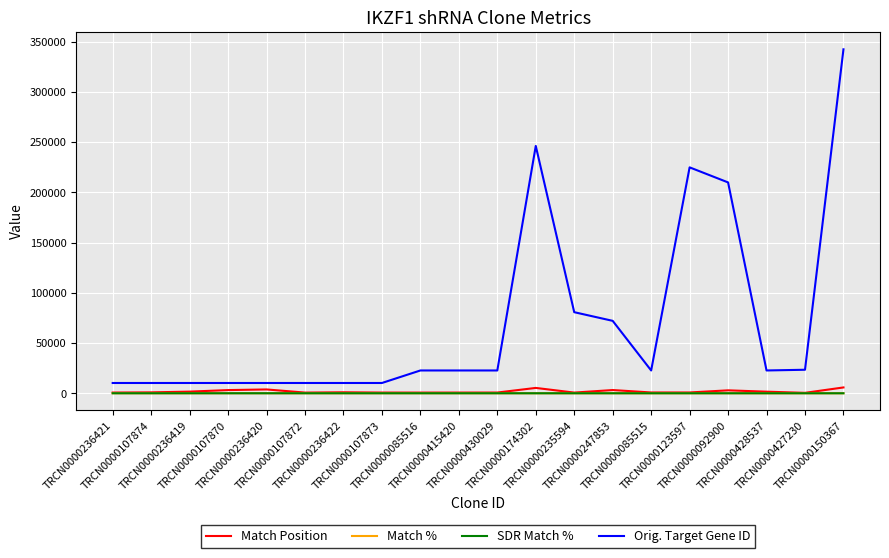

What is the maximum value shown in the chart?

342372